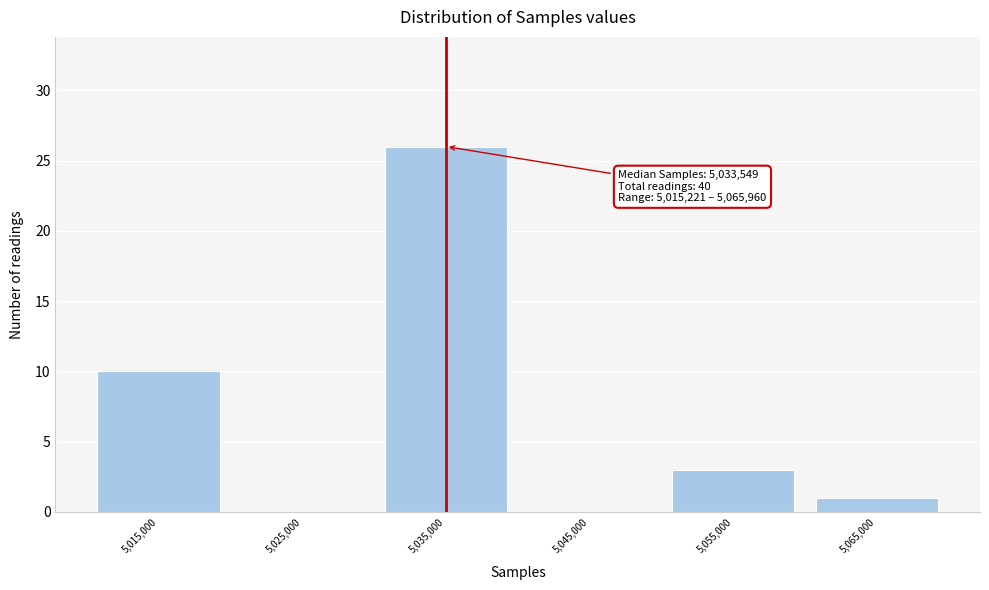

Over which range of the x-axis is the bar tallest?

5030000 to 5040000